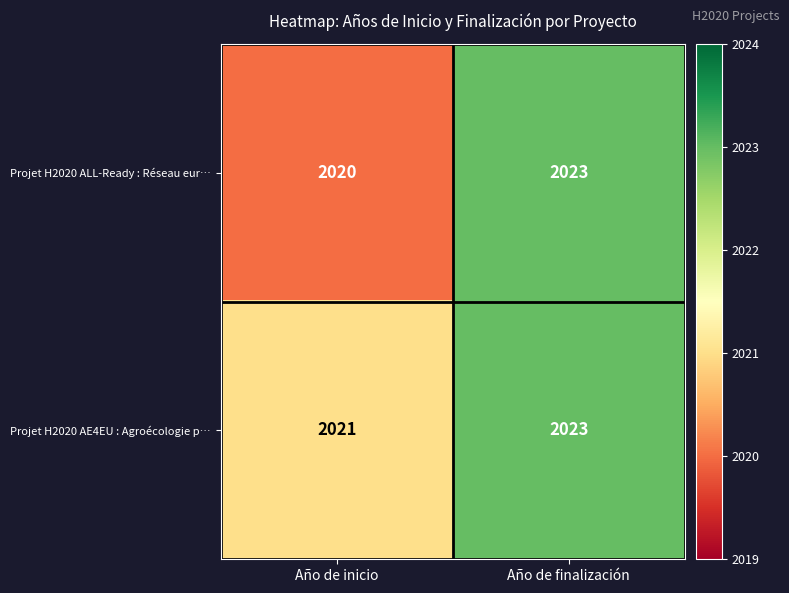

Reading right to left, what are all the values shown in this chart?

Projet H2020 ALL-Ready : Réseau eur…: Año de finalización=2023	Año de inicio=2020
Projet H2020 AE4EU : Agroécologie p…: Año de finalización=2023	Año de inicio=2021